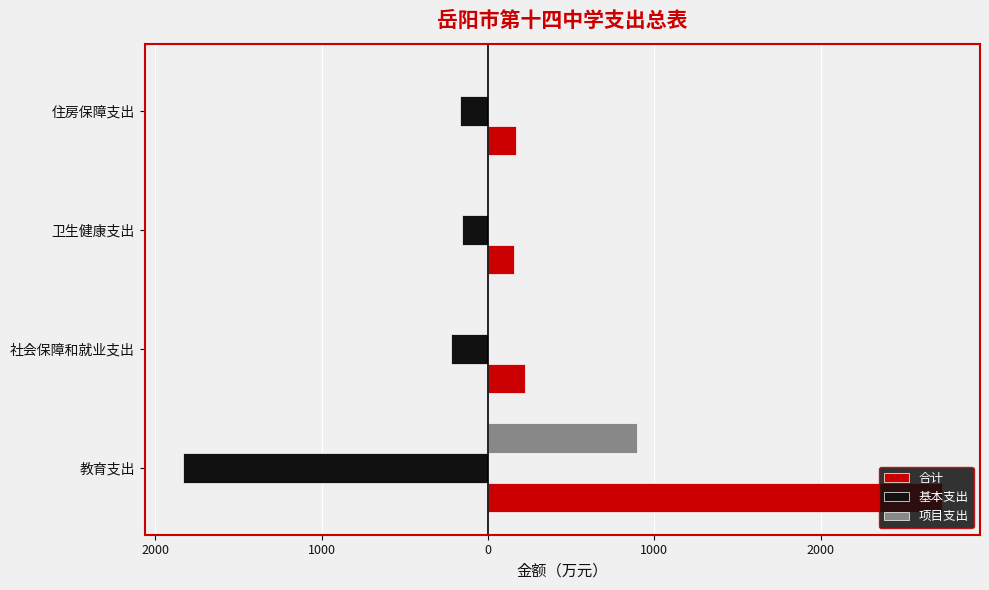

What is the value of the 合计 bar at the 4th from the left?

166.8